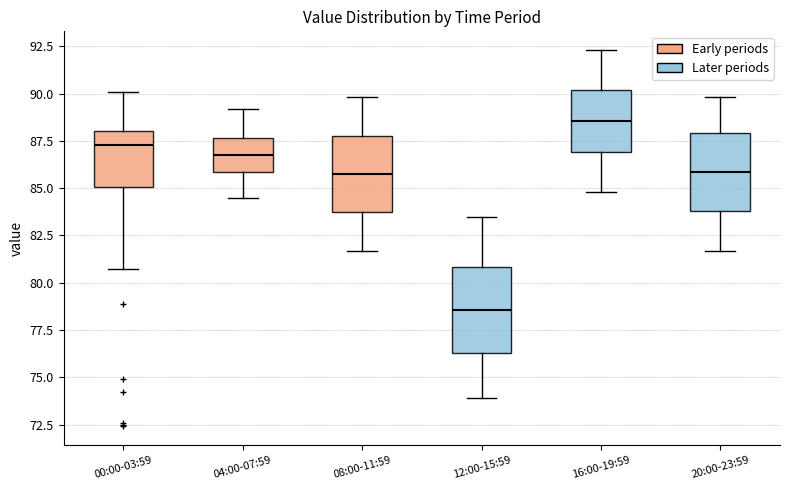

Reading left to right, read every box against the y-axis: the position of its median line, the range the box covers, and the ends of its whiskers. The values are not printed on the chart, so give them approximately, as read against the axis.

00:00-03:59: median 87.5, box 85.0 to 88.0, whiskers 80.5 to 90.0
04:00-07:59: median 87.0, box 86.0 to 87.5, whiskers 84.5 to 89.0
08:00-11:59: median 86.0, box 83.5 to 88.0, whiskers 81.5 to 90.0
12:00-15:59: median 78.5, box 76.5 to 81.0, whiskers 74.0 to 83.5
16:00-19:59: median 88.5, box 87.0 to 90.0, whiskers 85.0 to 92.5
20:00-23:59: median 86.0, box 84.0 to 88.0, whiskers 81.5 to 90.0